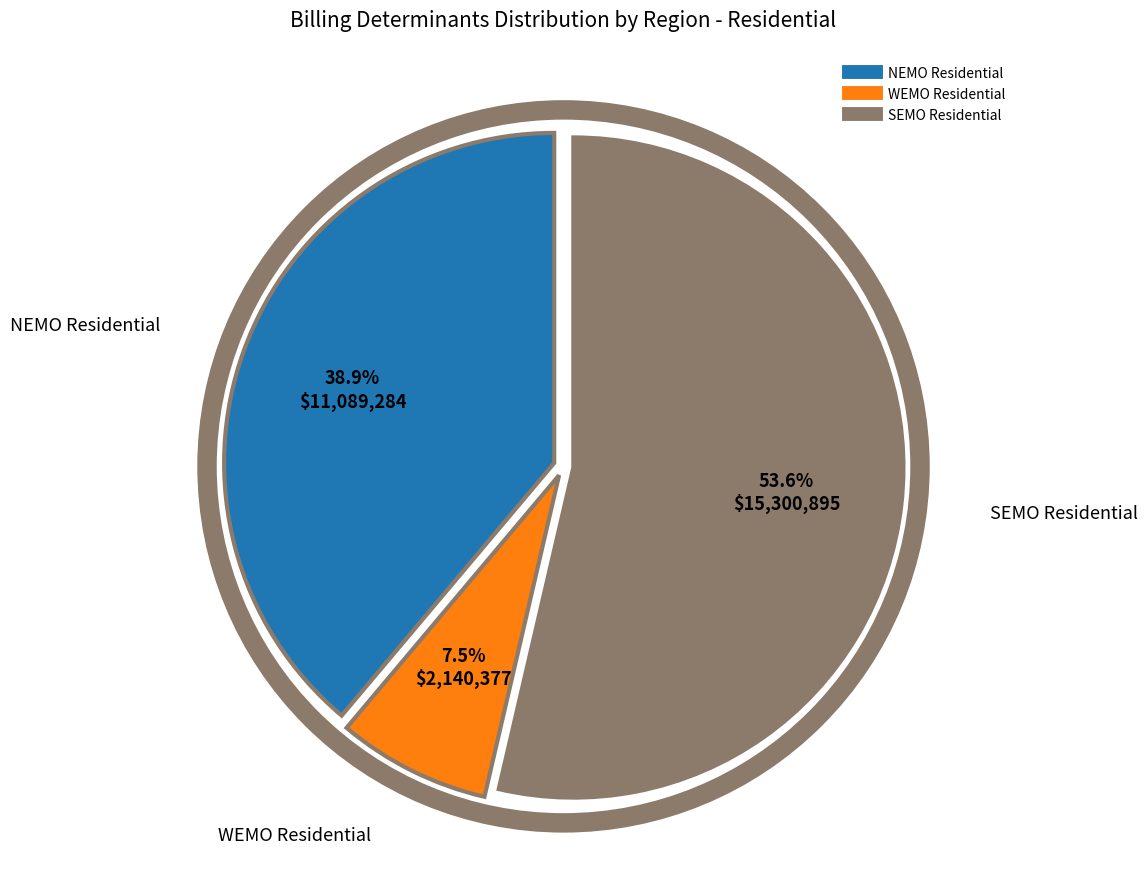

Which has a higher value, NEMO Residential or SEMO Residential?

SEMO Residential